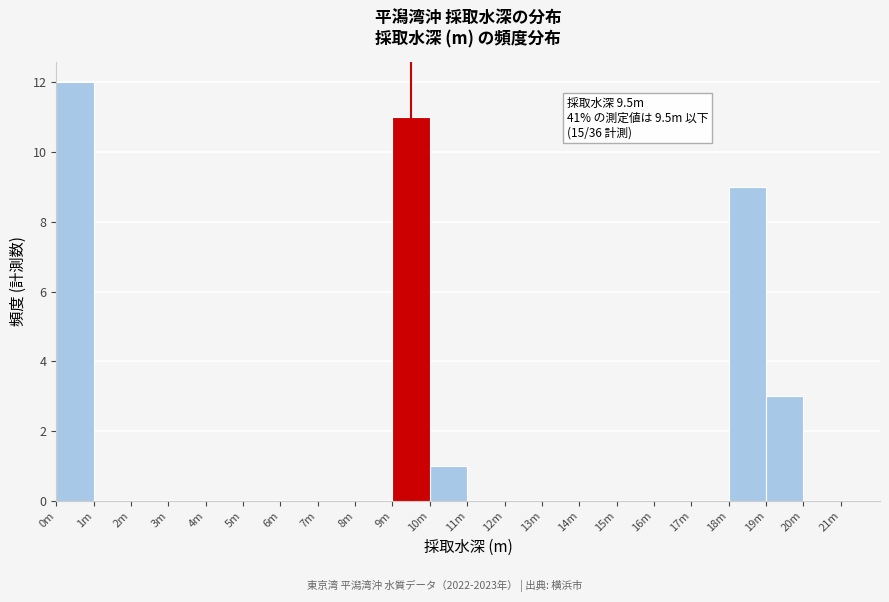

Reading left to right, transcribe all the data shown in this chart.

0m=12	1m=0	2m=0	3m=0	4m=0	5m=0	6m=0	7m=0	8m=0	9m=11	10m=1	11m=0	12m=0	13m=0	14m=0	15m=0	16m=0	17m=0	18m=9	19m=3	20m=0